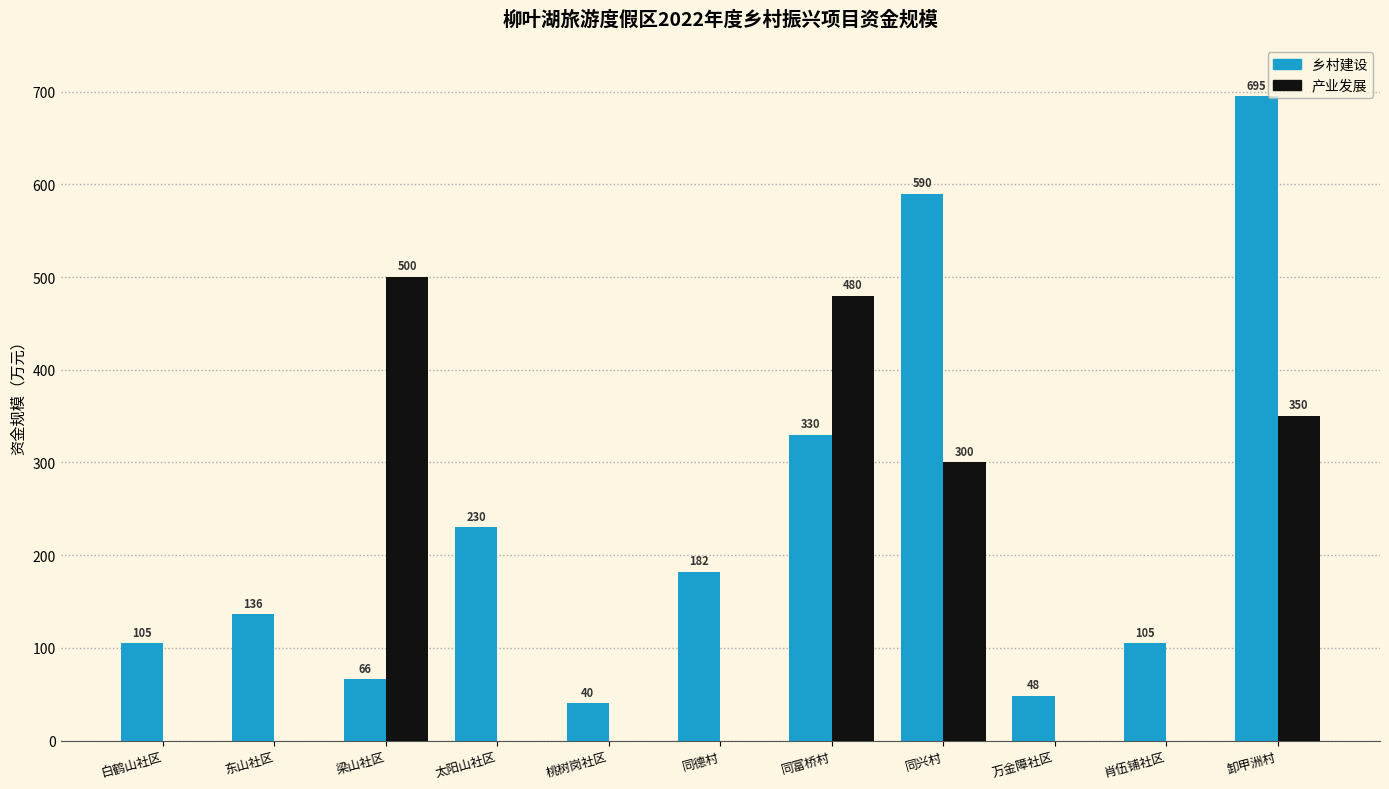

What is the average value of the 乡村建设 series?

230